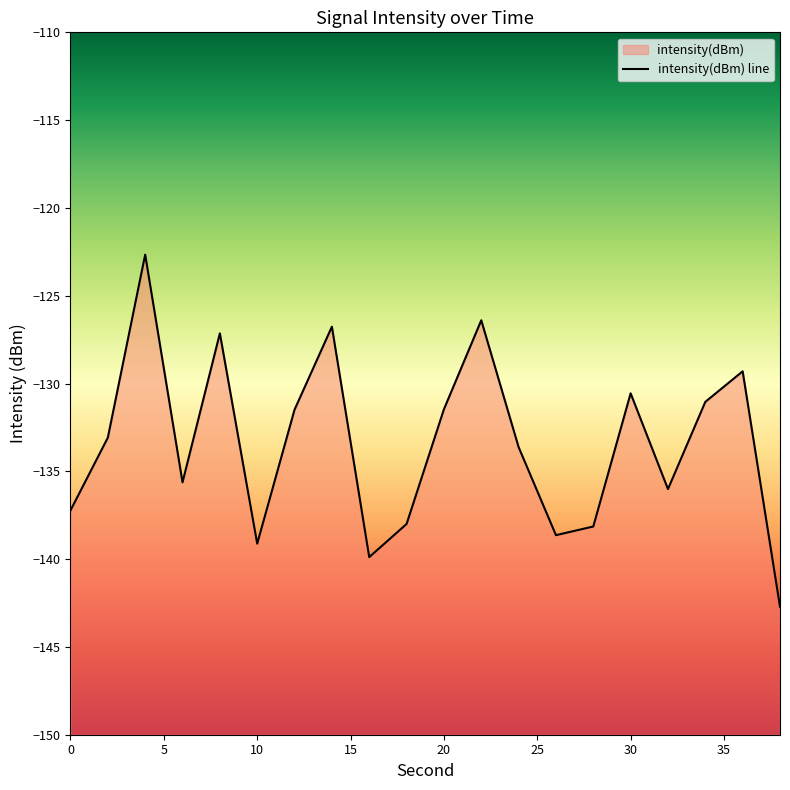

Rank the categories by value from highest to lowest.

4, 22, 14, 8, 36, 30, 34, 20, 12, 2, 24, 6, 32, 0, 18, 28, 26, 10, 16, 38